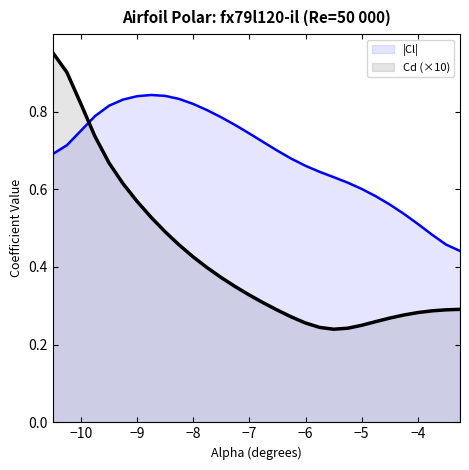

How many times do |Cl| and Cd (×10) cross each other?

1